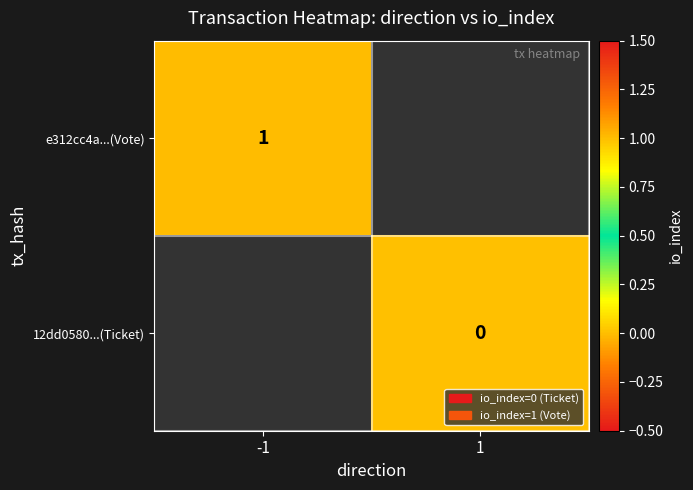

Is it true that e312cc4a...(Vote) equals 0 at -1?

False